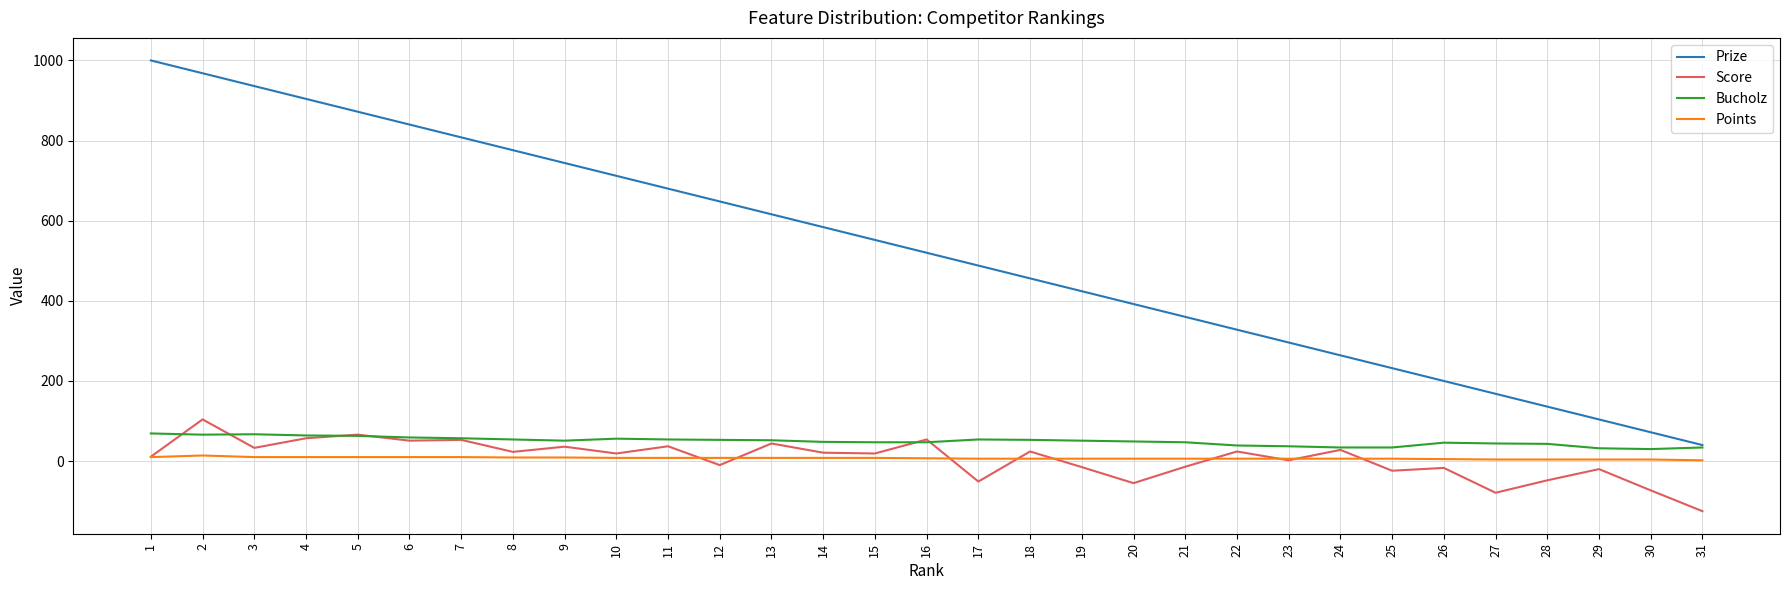

The Prize series shows 776 at 8. True or false?

True